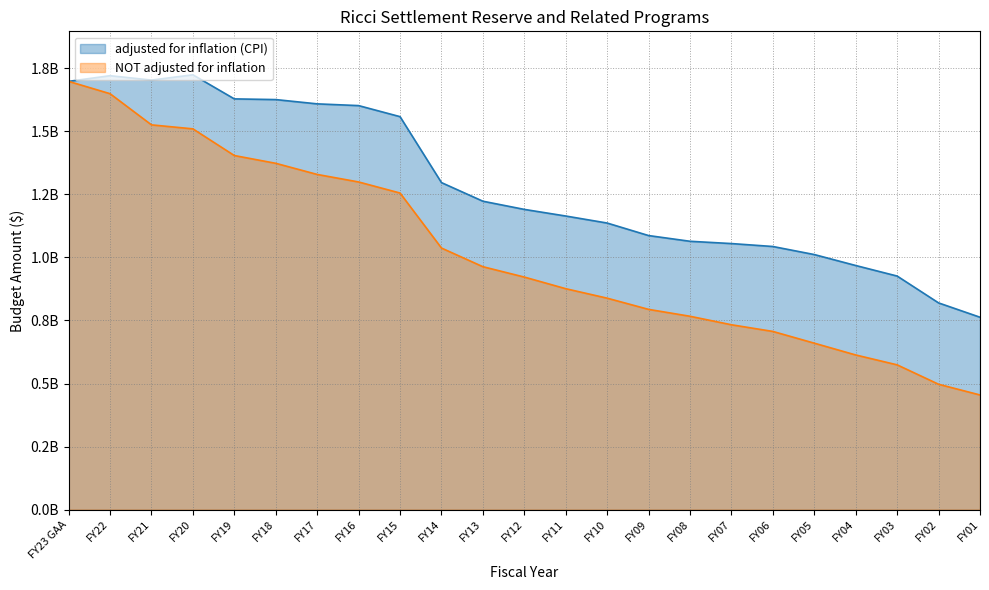

What is the value of the adjusted for inflation (CPI) point at the 6th from the left?

1625669934